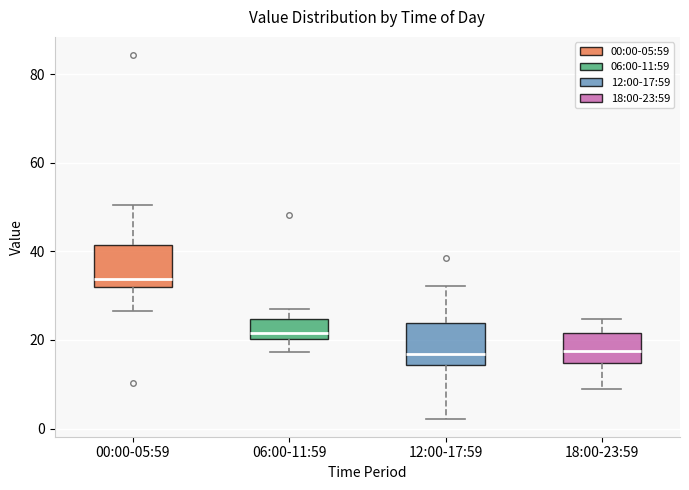

Reading left to right, transcribe this box plot: for each box, give where its median line is, the range the box spans, and where its two whiskers end, as read against the y-axis. The values are not printed on the chart, so give them approximately, as read against the axis.

00:00-05:59: median 34, box 32 to 42, whiskers 26 to 50
06:00-11:59: median 22, box 20 to 24, whiskers 18 to 26
12:00-17:59: median 16, box 14 to 24, whiskers 2 to 32
18:00-23:59: median 18, box 14 to 22, whiskers 10 to 24